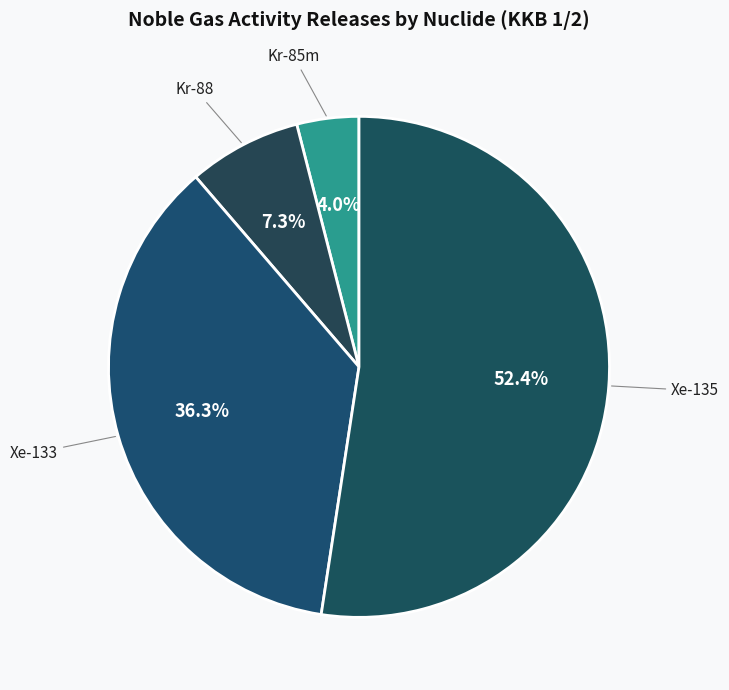

To the nearest percent, what is the difference between the largest and smallest slice percentages?

48%